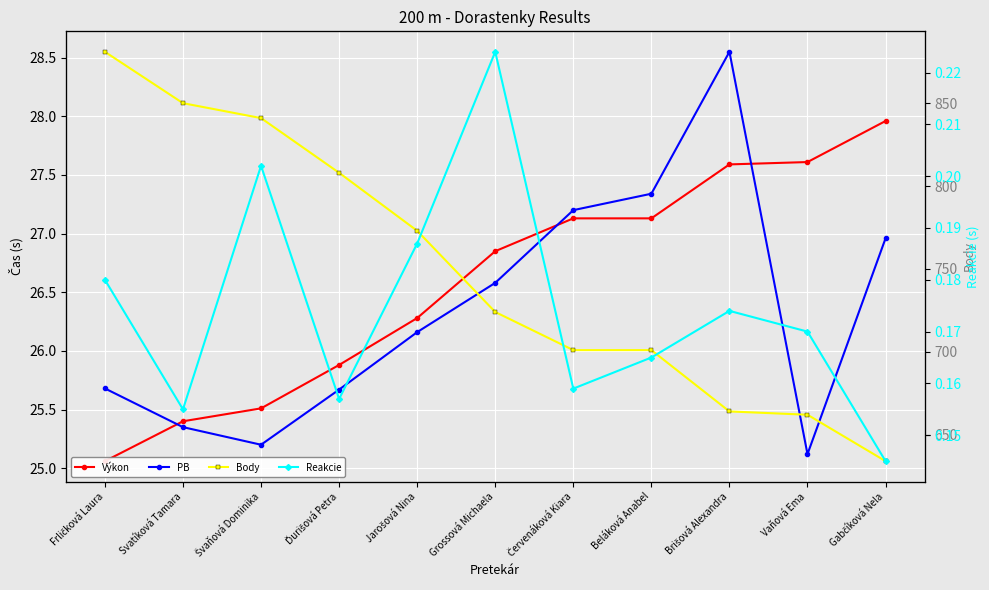

At which category is the sum across all series the highest?

Frličková Laura